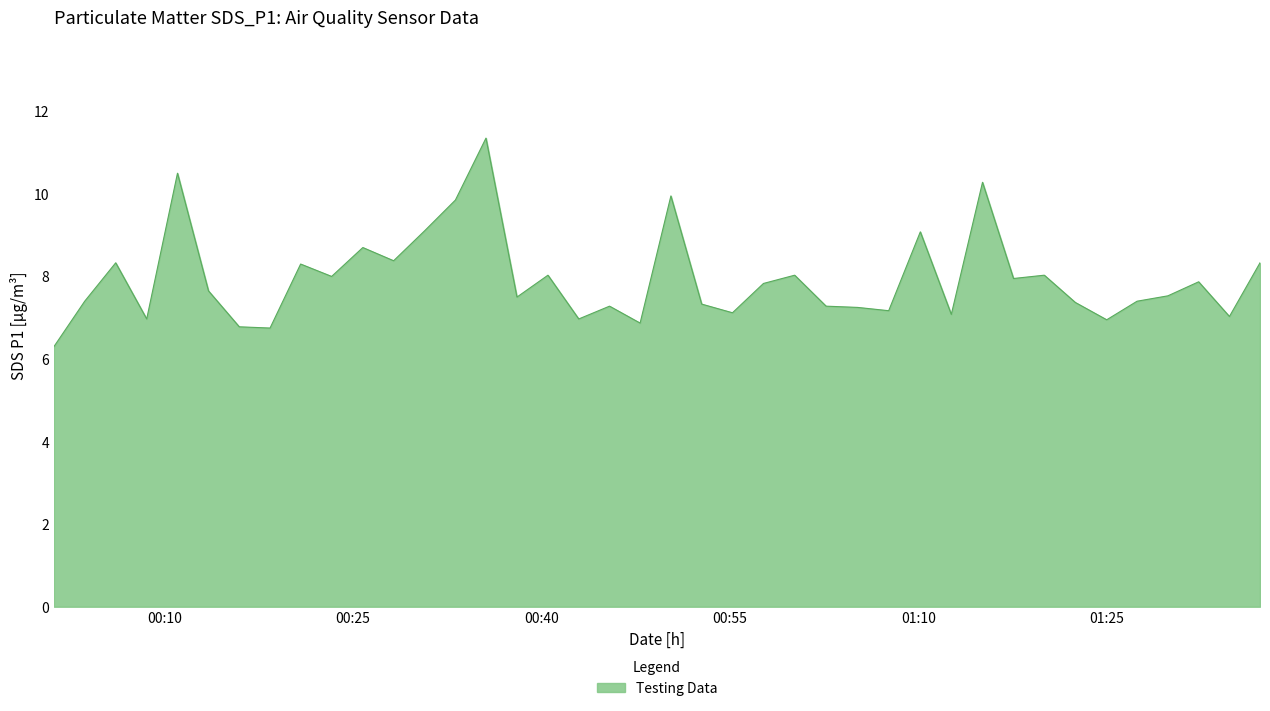

What is the smallest value displayed?

6.3